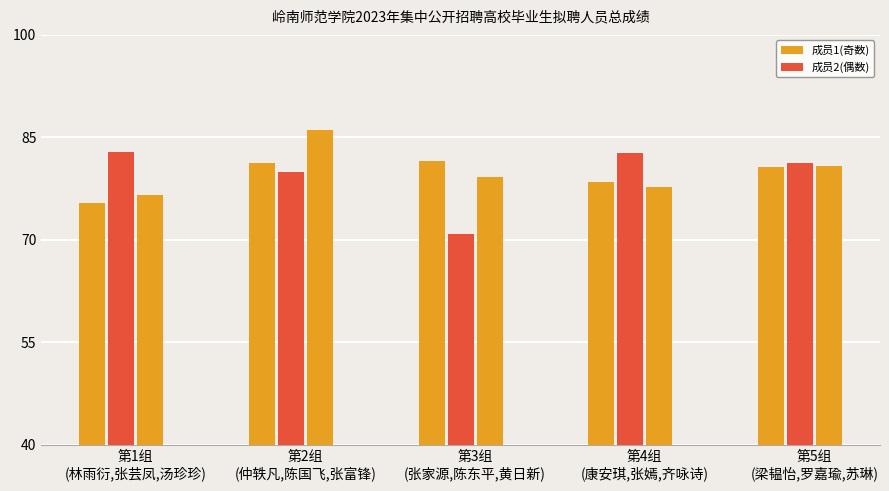

Which has a higher value, 齐咏诗 or 张芸凤?

张芸凤